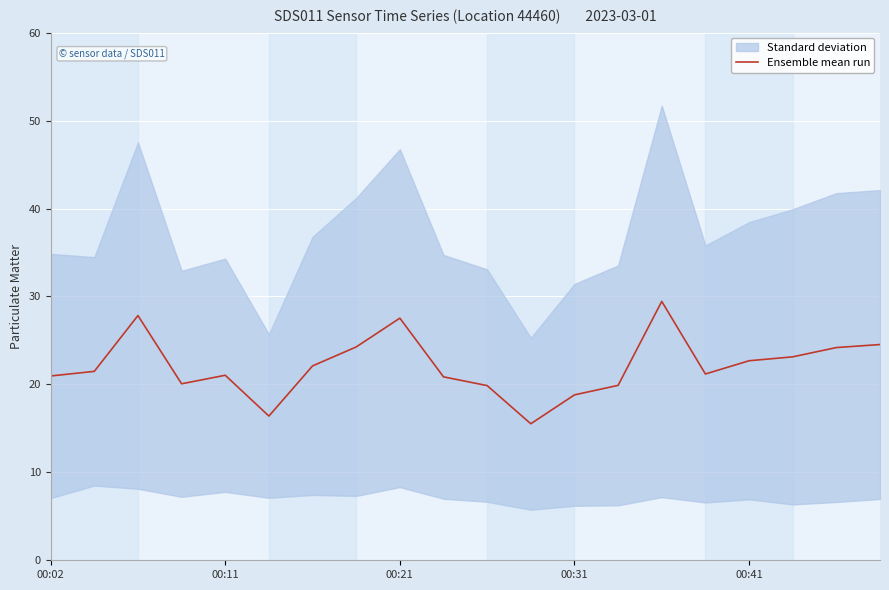

What position from the left is 5?

6